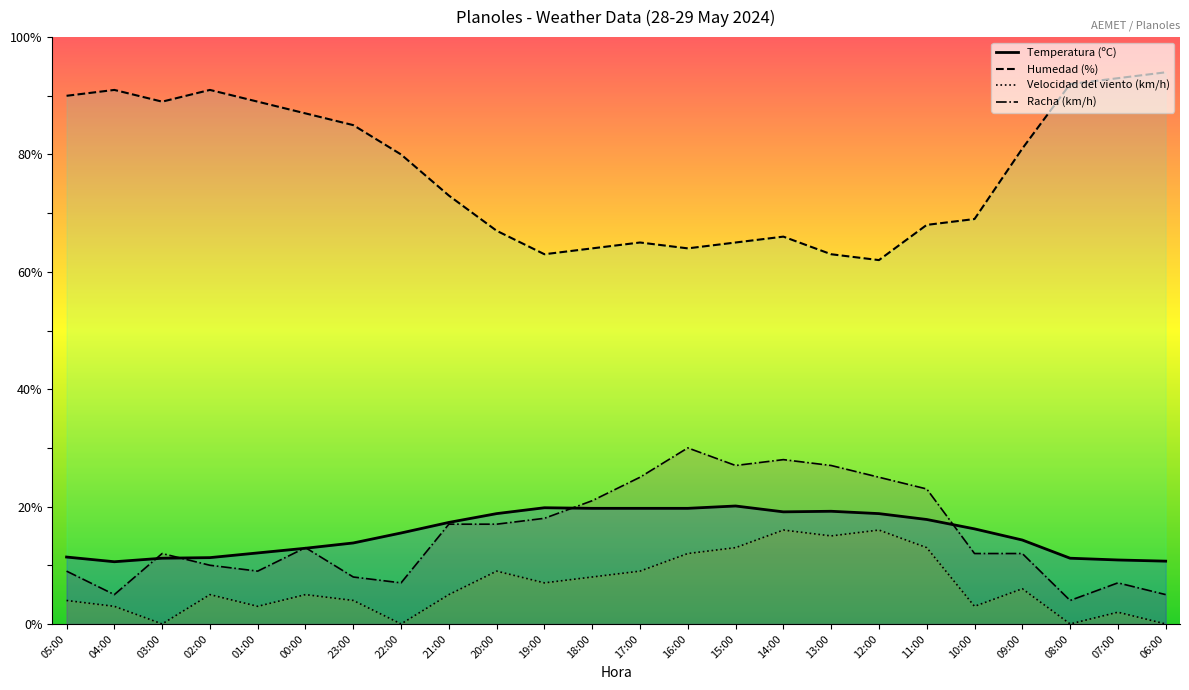

At which label does Humedad (%) first exceed 80?

05:00